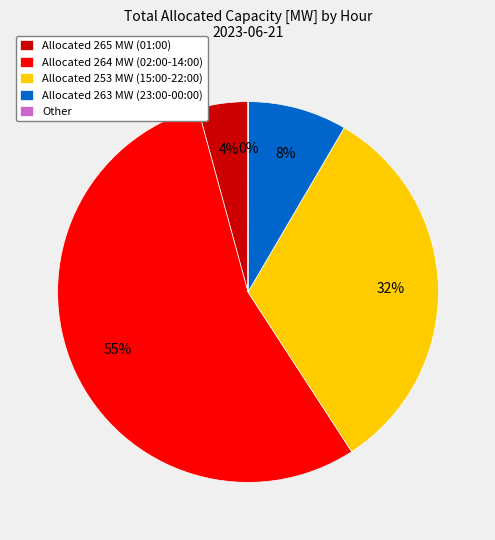

What percentage is the Allocated 265 MW (01:00) slice, to the nearest percent?

4%